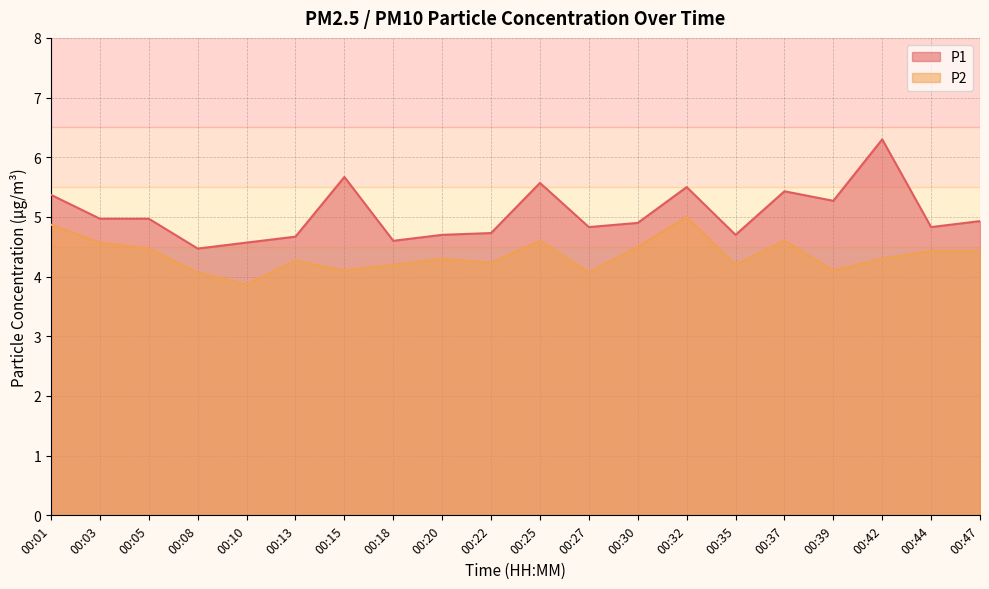

How many values in the P2 series exceed 4?

19